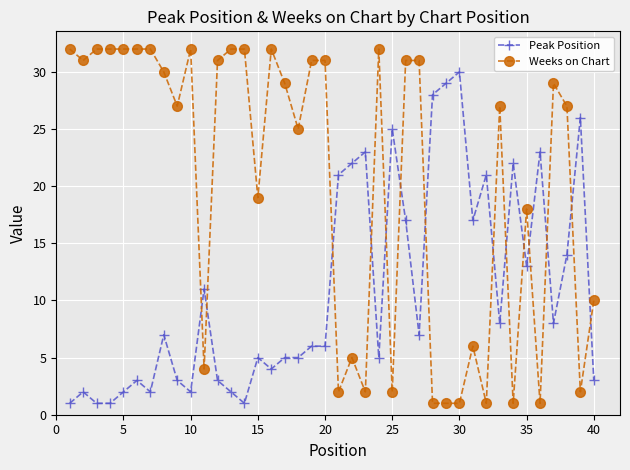

List the series in order of their overall mean, lowest first.

Peak Position, Weeks on Chart